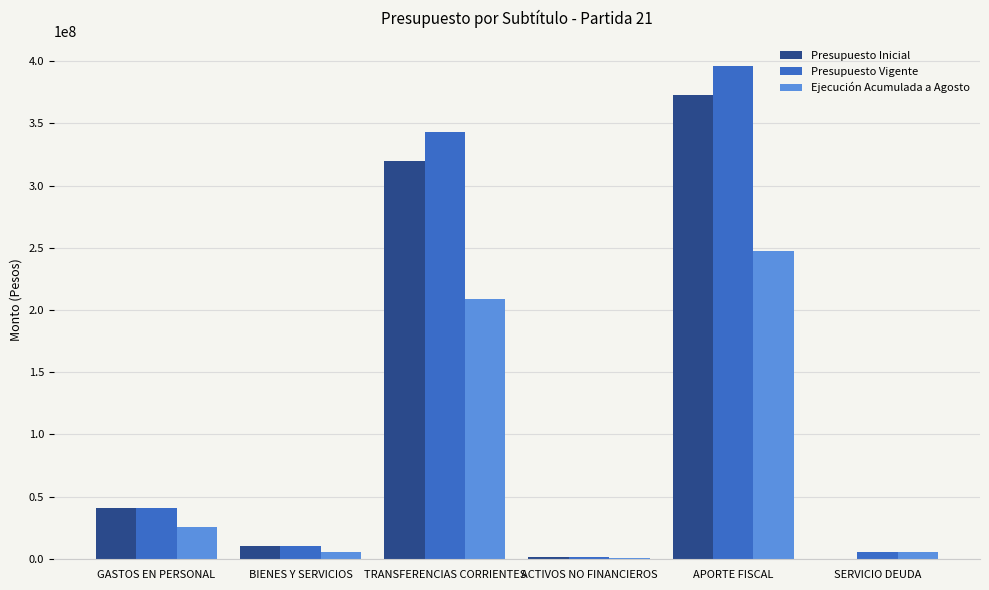

What is the highest value of the Ejecución Acumulada a Agosto series?

247169714